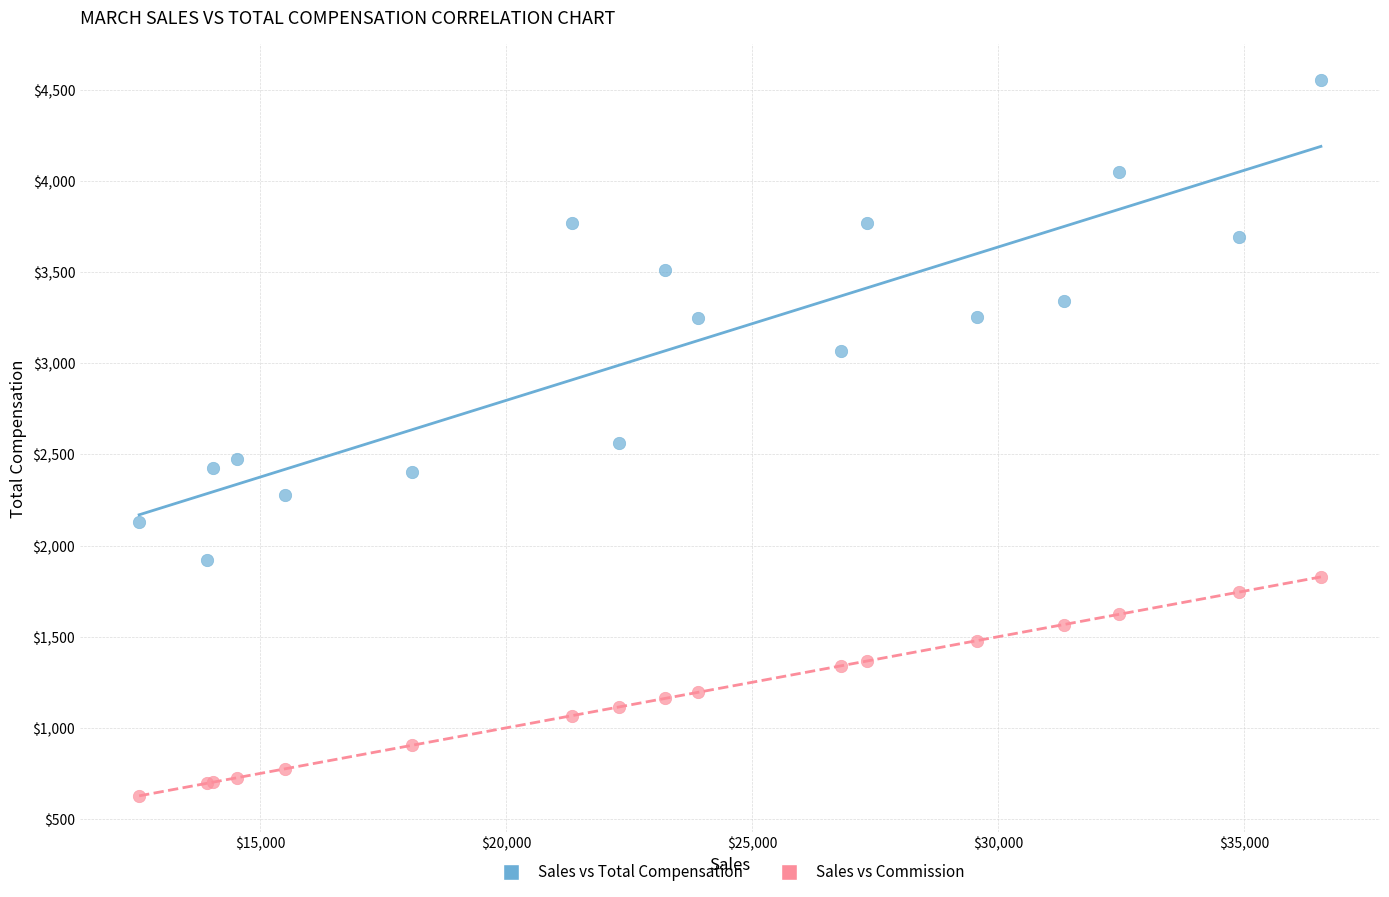

Which series contains the highest Y value?

Sales vs Total Compensation